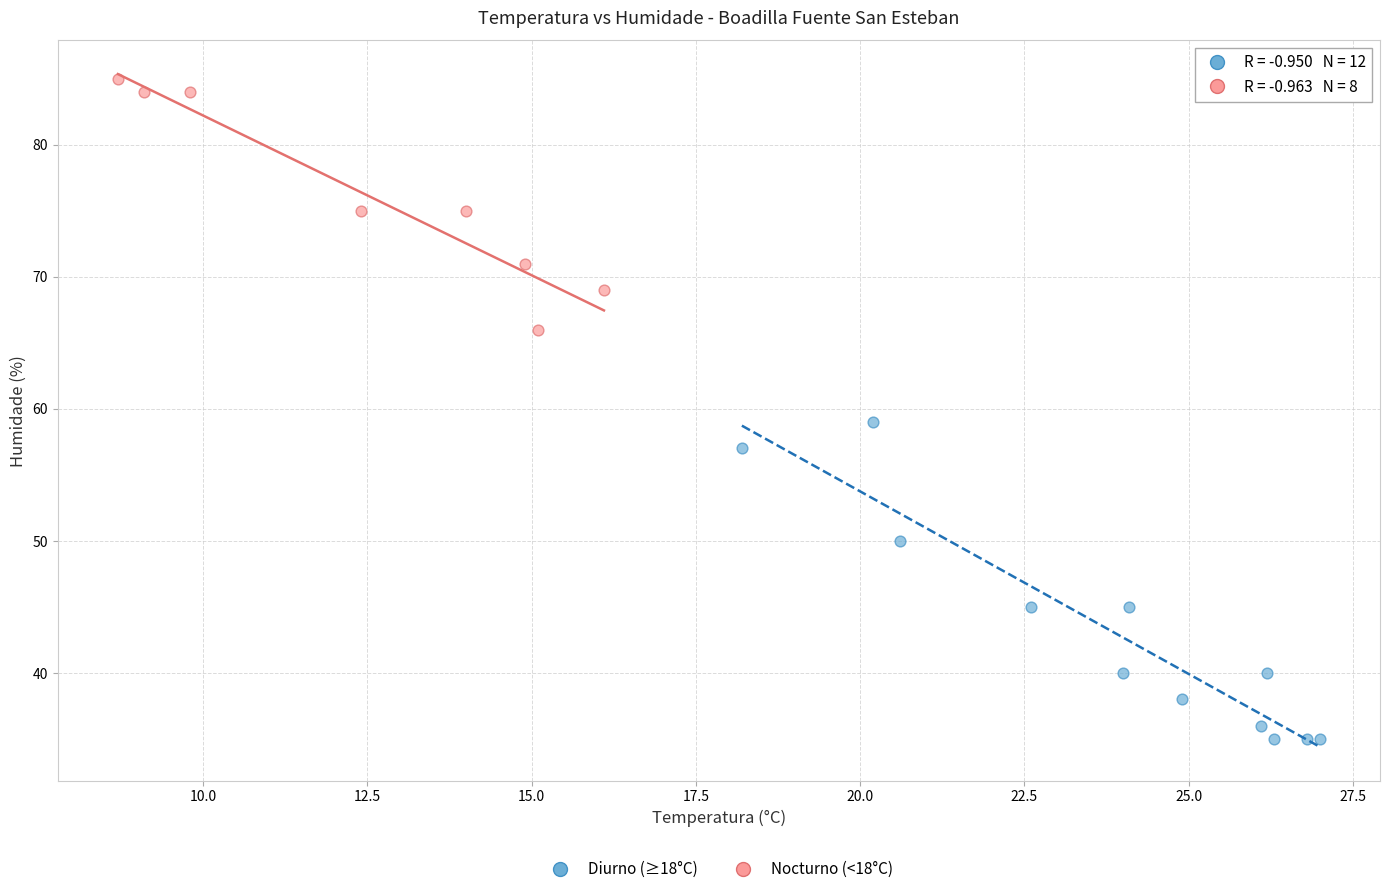

Which series has the largest Y range (max minus min)?

Diurno (≥18°C)